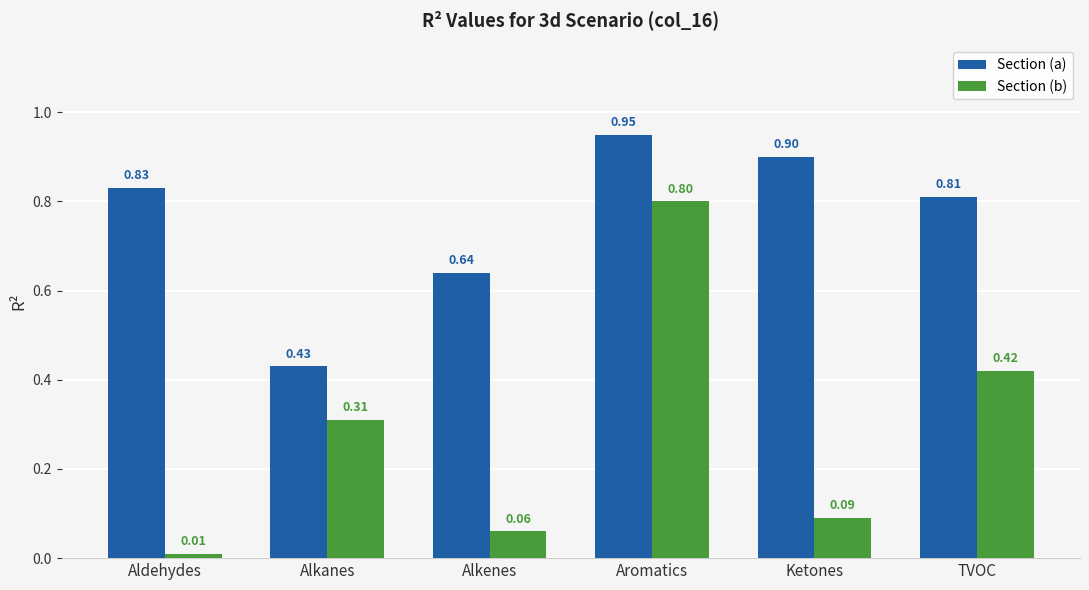

Which label corresponds to the smallest value in the chart?

Aldehydes